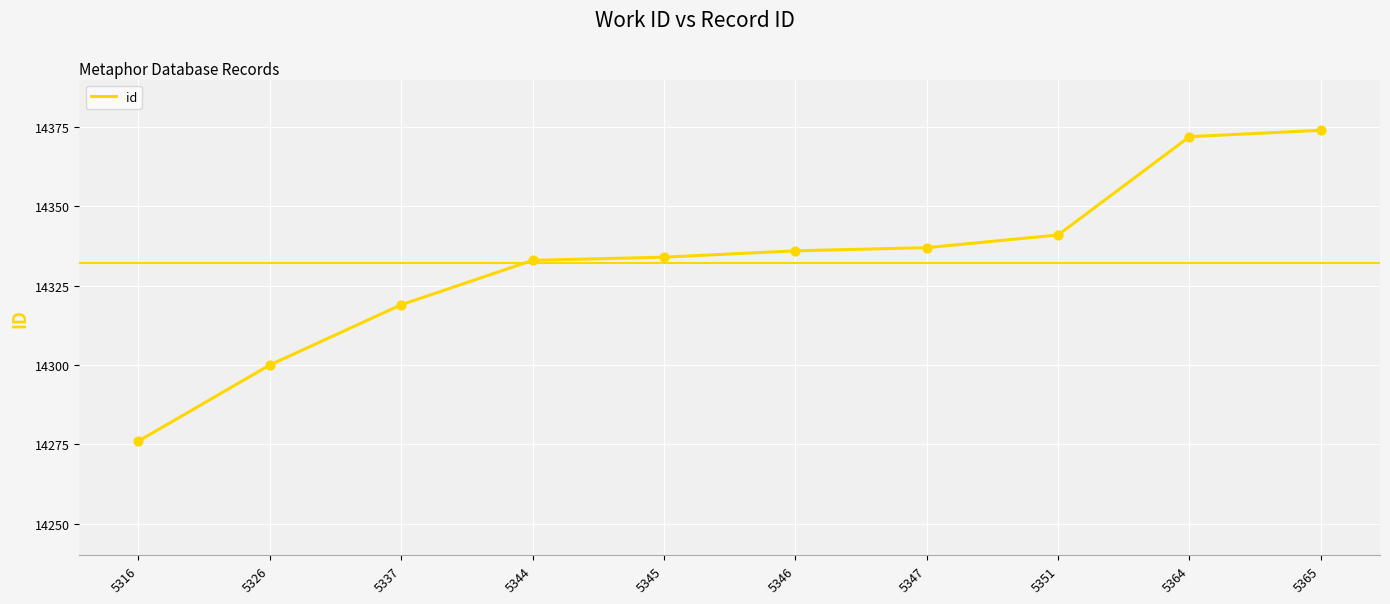

Approximately how many times larger is the value at 5345 compared to 5347?

1.0